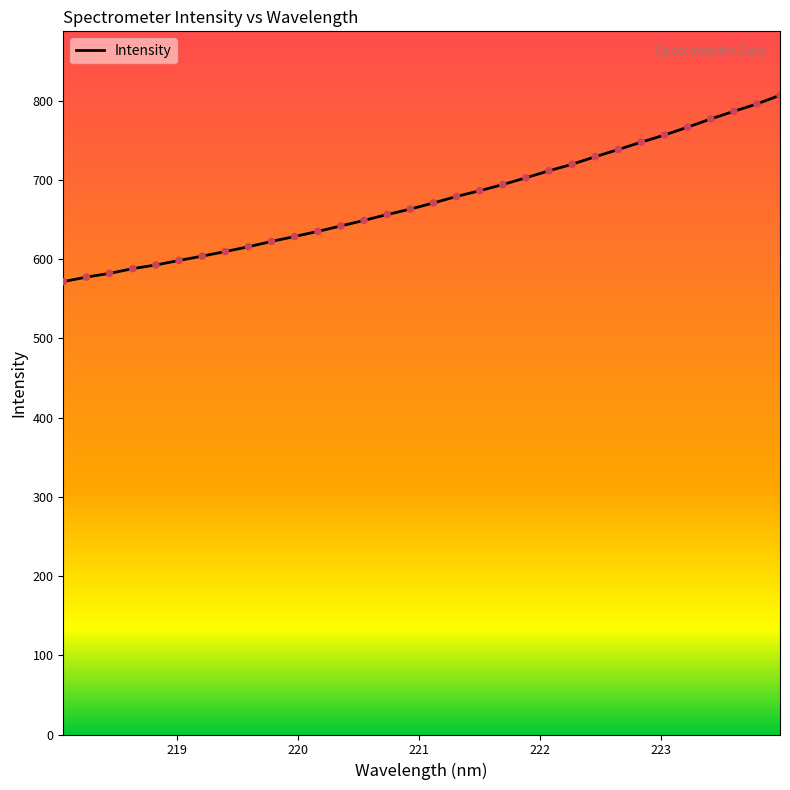

What is the smallest value displayed?

571.5